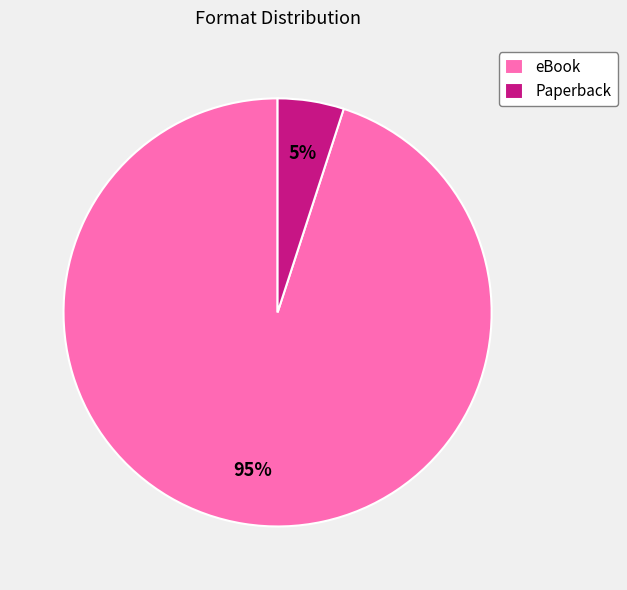

Which has a higher value, eBook or Paperback?

eBook